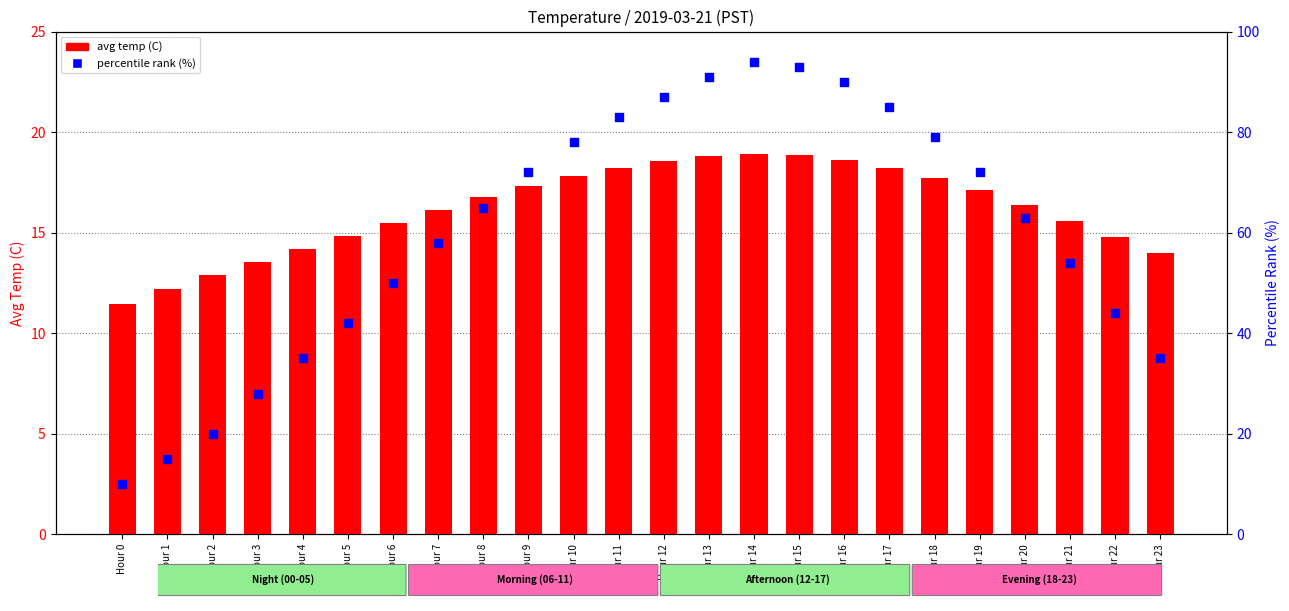

What is the total value across all series at Hour 16?

108.6